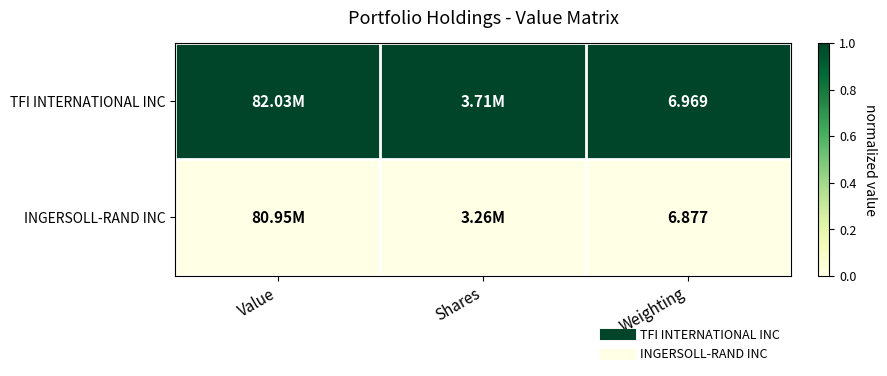

Rank the series by their average value, from lowest to highest.

INGERSOLL-RAND INC, TFI INTERNATIONAL INC